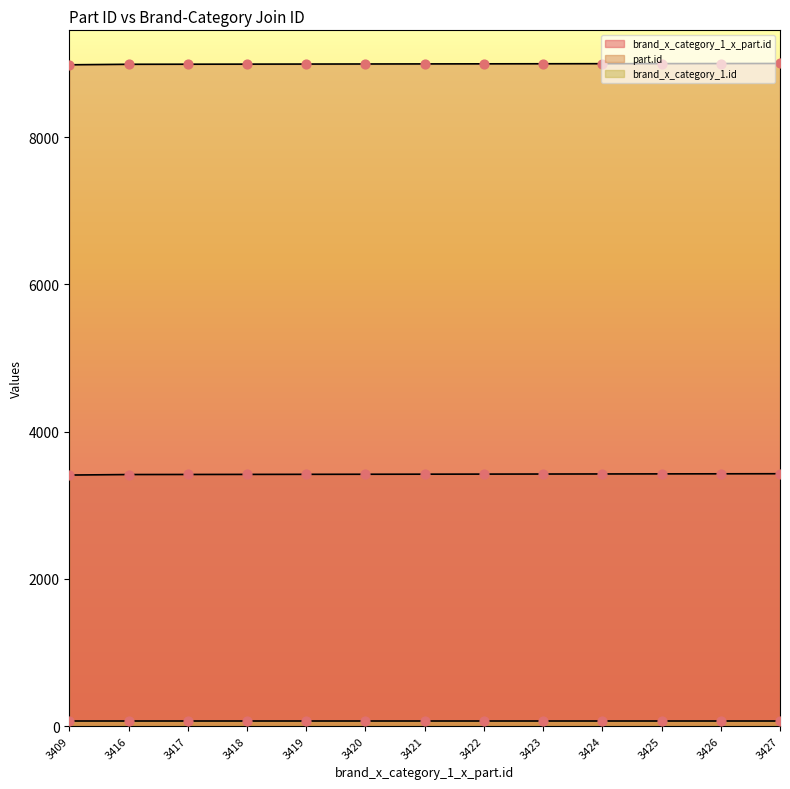

Which series has the largest total across all categories?

part.id